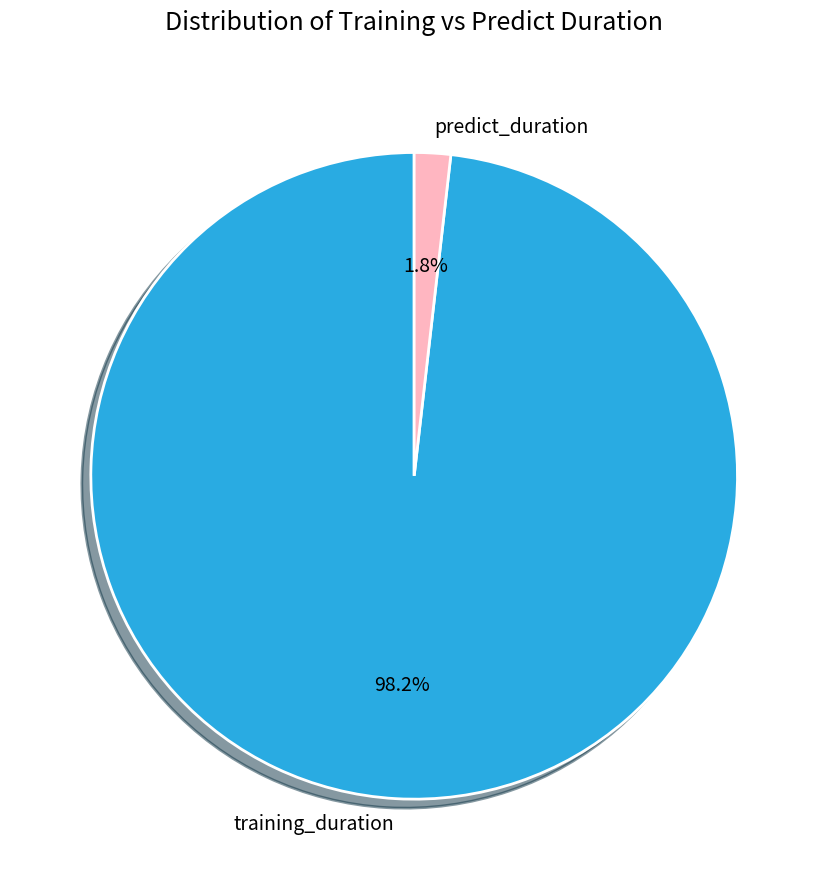

To the nearest percent, what is the difference between the largest and smallest slice percentages?

96%